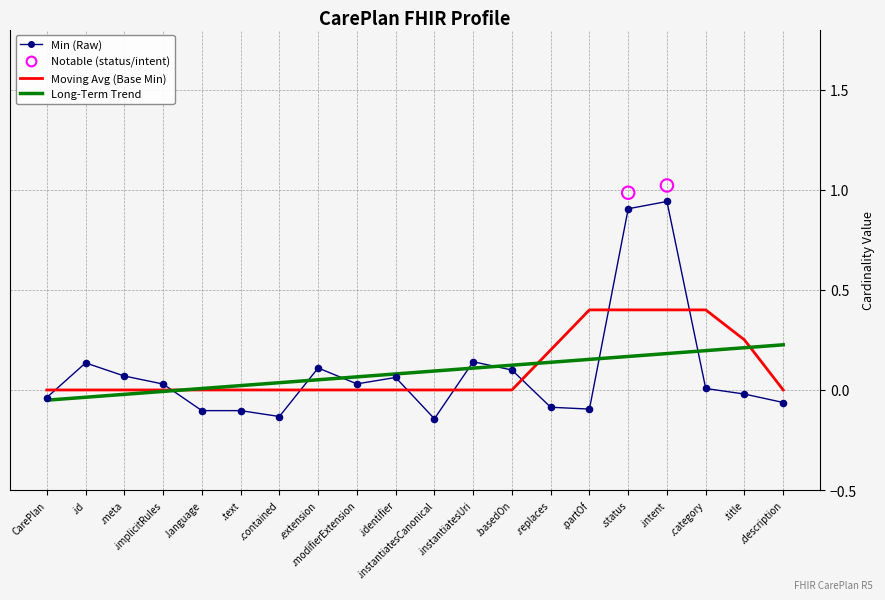

At which category is the sum across all series the highest?

.intent